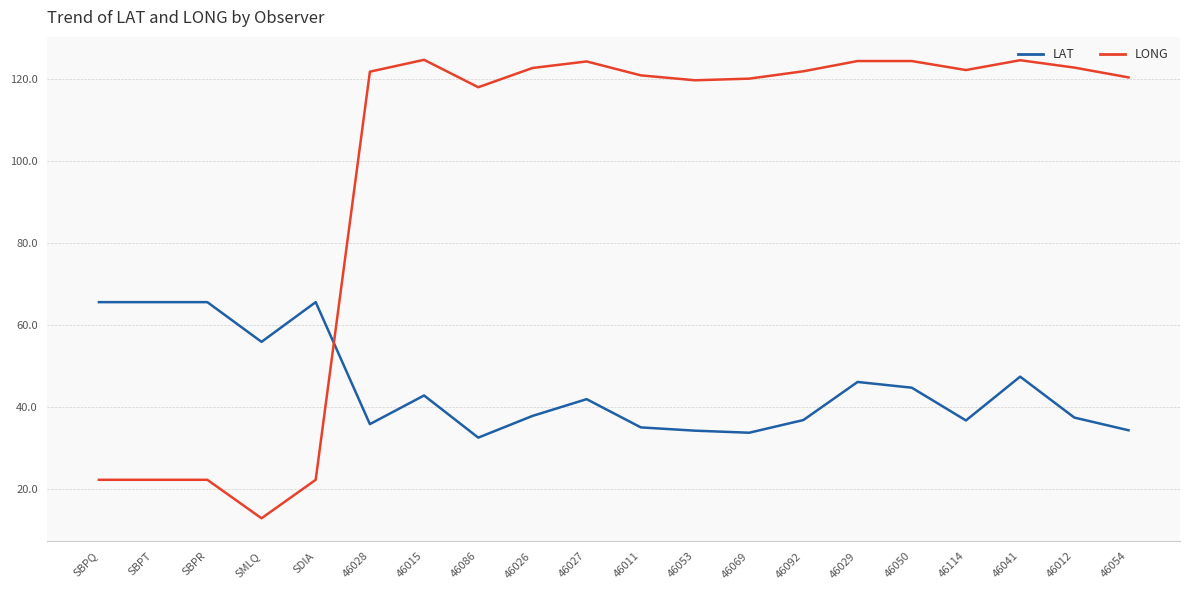

What is the average value of the LONG series?

96.8